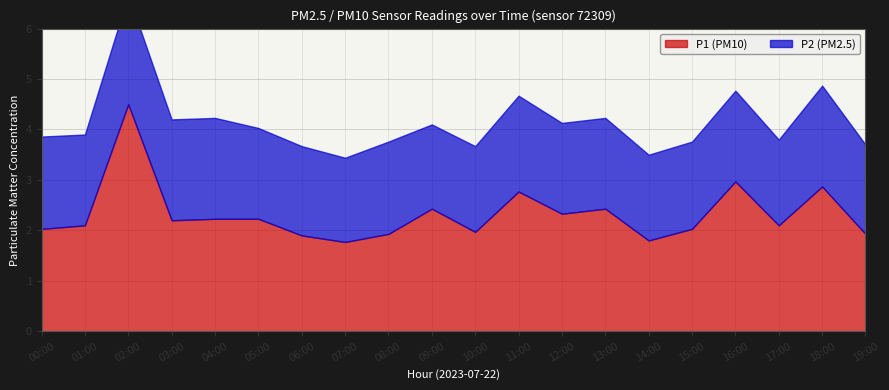

Reading left to right, what are all the values shown in this chart?

P1: 2.0	2.1	4.5	2.2	2.2	2.2	1.9	1.8	1.9	2.4	2.0	2.8	2.3	2.4	1.8	2.0	3.0	2.1	2.9	1.9
P2: 1.8	1.8	2.2	2.0	2.0	1.8	1.8	1.7	1.8	1.7	1.7	1.9	1.8	1.8	1.7	1.7	1.8	1.7	2.0	1.8